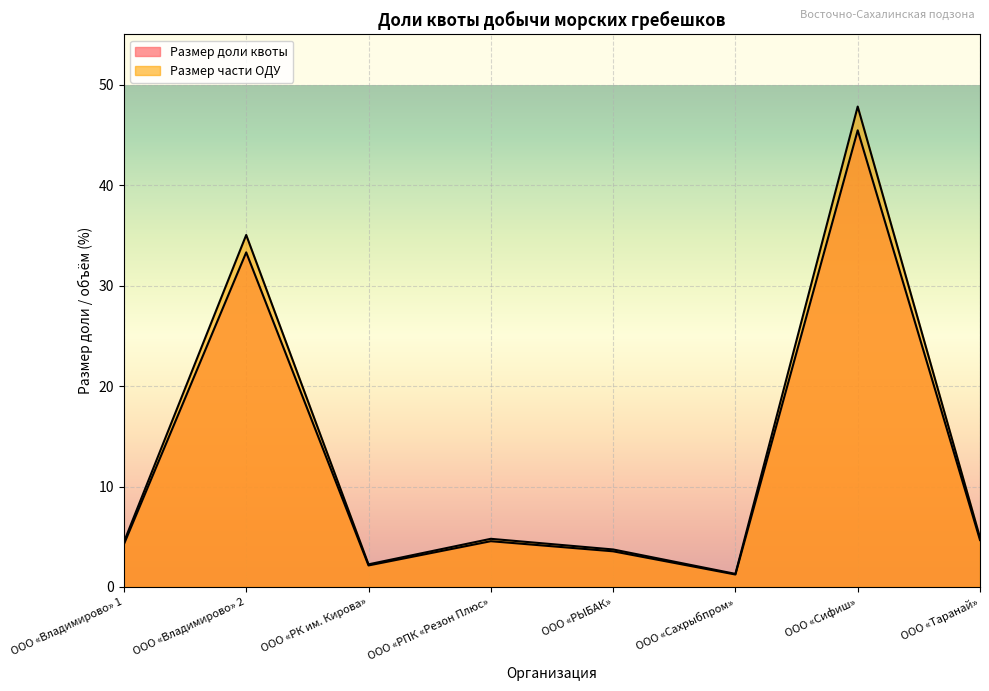

True or false: Размер доли квоты and Размер части ОДУ intersect in this chart.

False